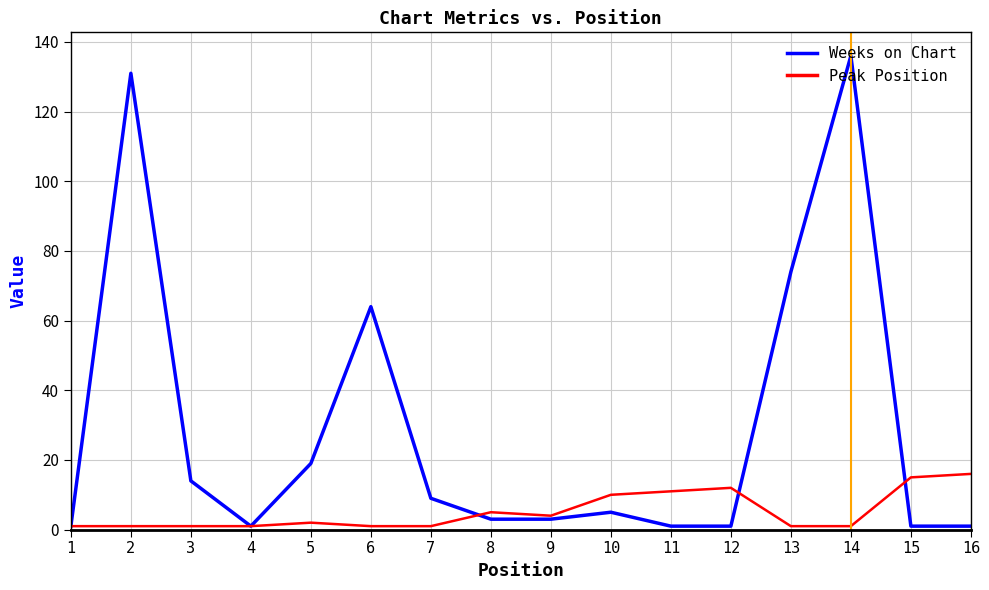

What is the difference between the highest and lowest values at 13?

73